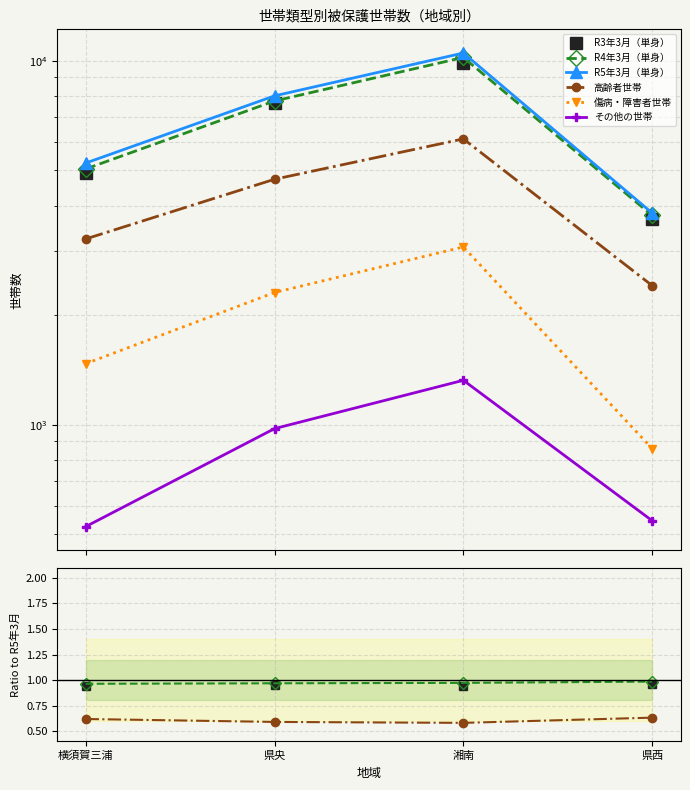

At which category does the chart reach its minimum across all series?

横須賀三浦